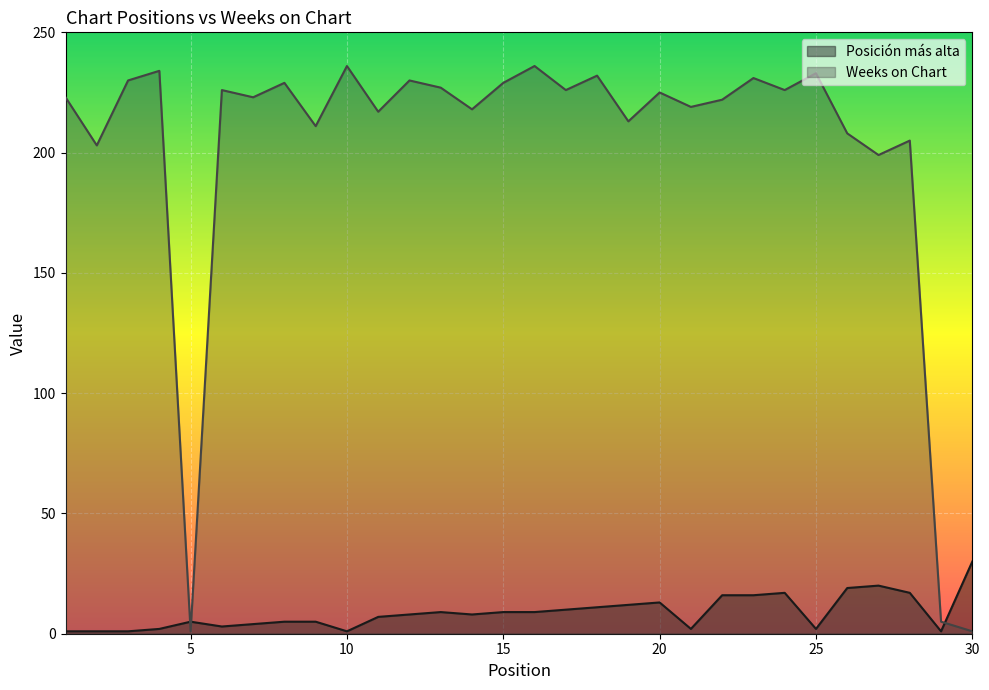

How many categories are shown in the chart?

30